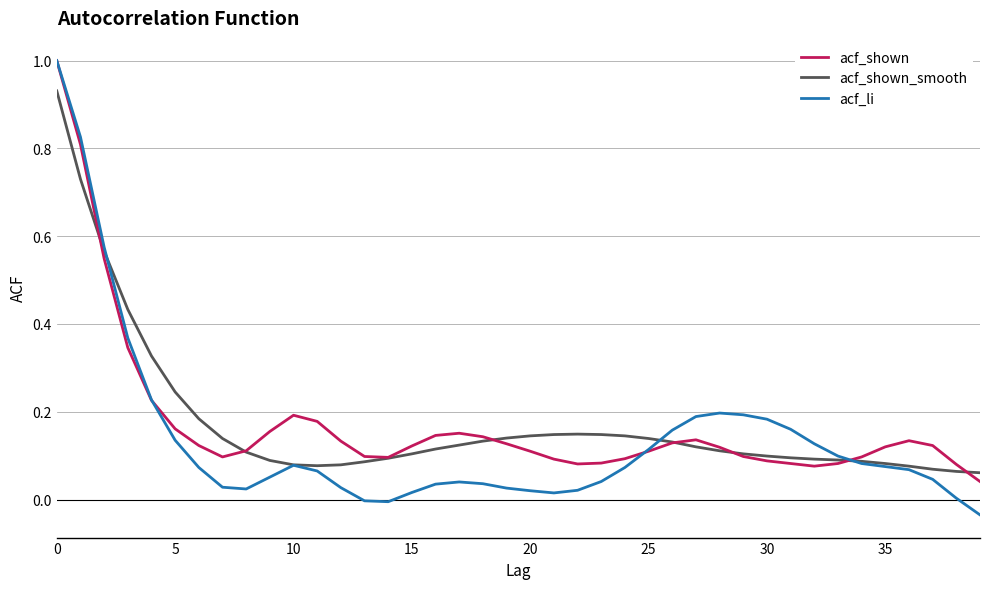

Which series has the largest range (max minus min)?

acf_li